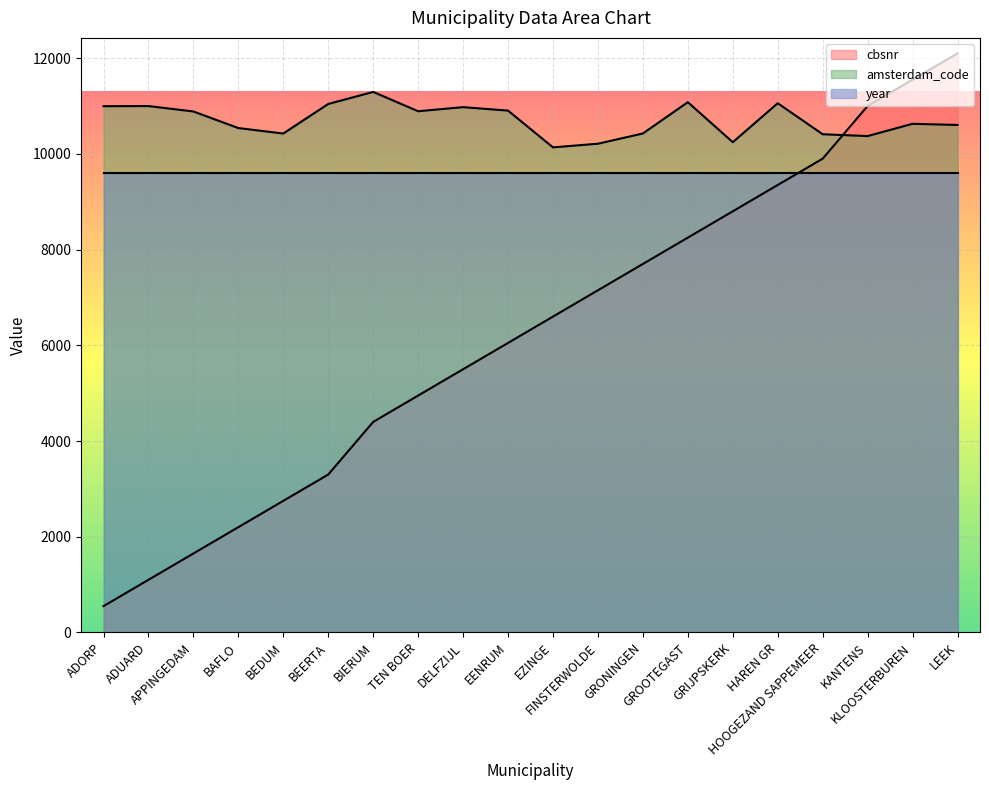

How many values in the cbsnr series are below 6600?

10